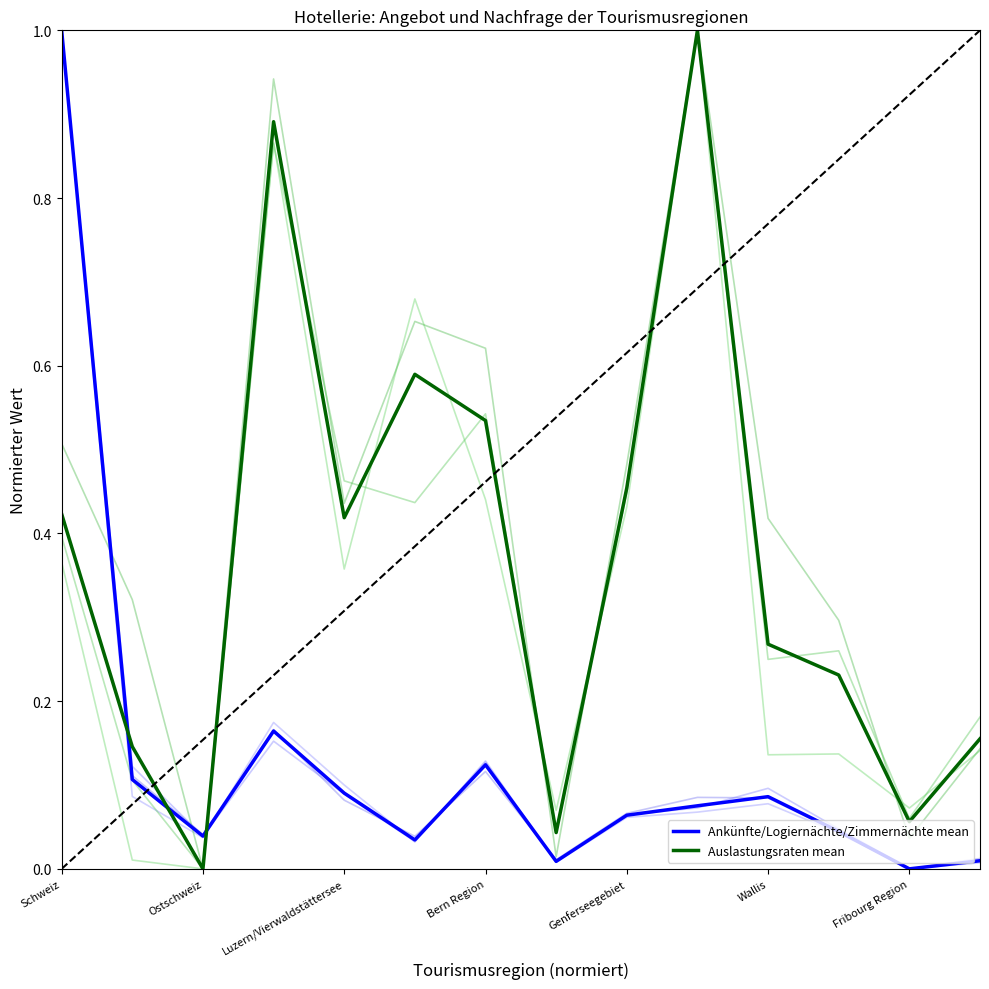

Which series has the largest total across all categories?

Auslastungsraten mean